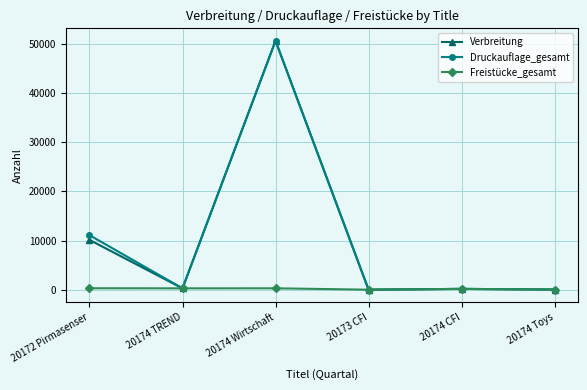

What position from the right is 20174 Toys?

1